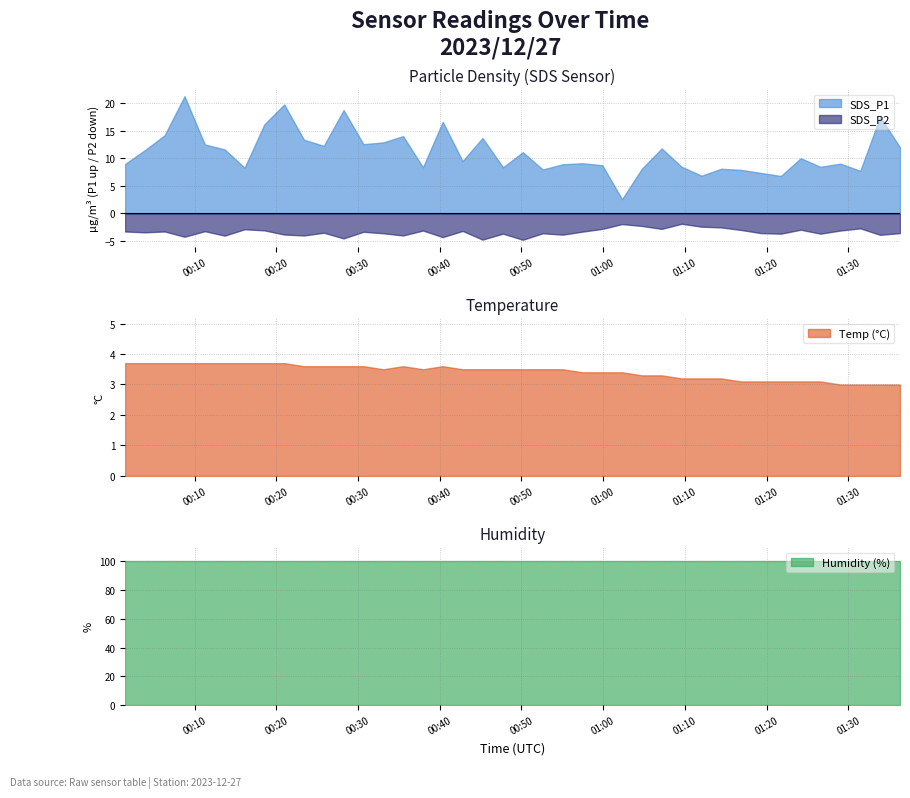

Is the value of Temp at 2023/12/27 01:16:53 greater than the value of SDS_P1 at 2023/12/27 00:13:41?

No